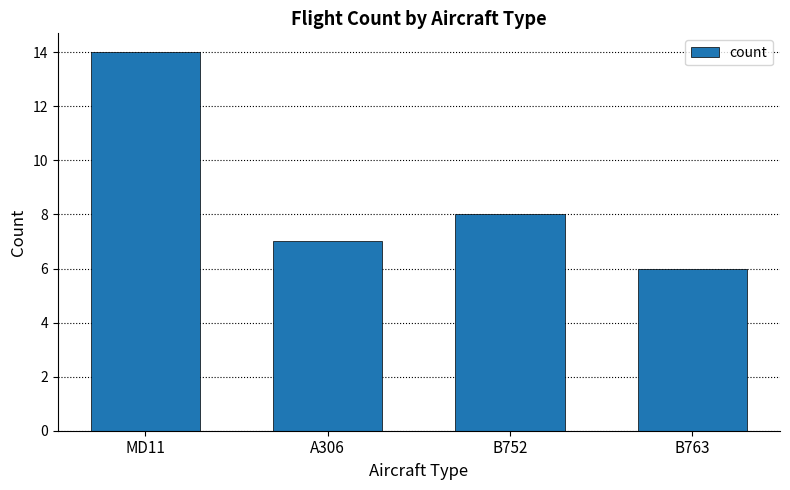

What is the difference between the maximum and minimum values?

8